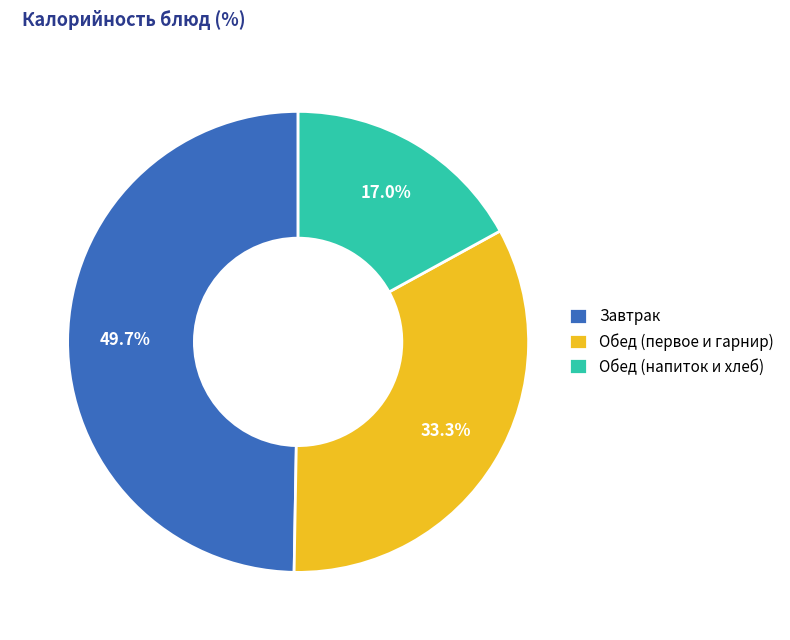

Which slice is the largest?

Завтрак